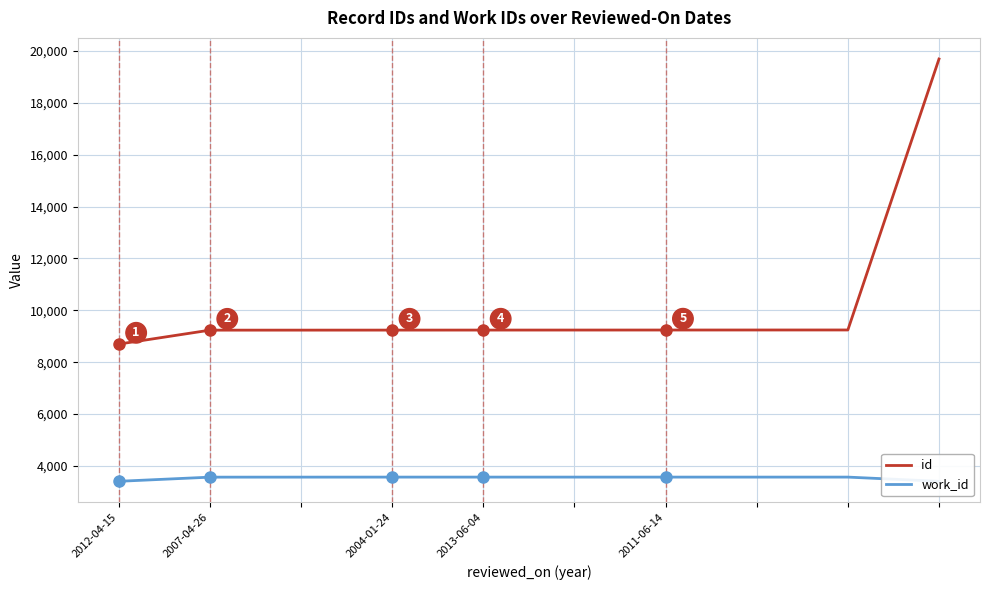

What is the lowest value of the id series?

8697